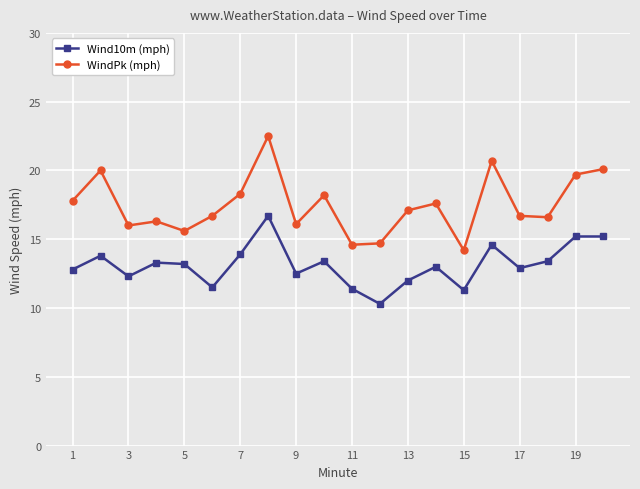

Rank the series by their average value, from highest to lowest.

WindPk (mph), Wind10m (mph)